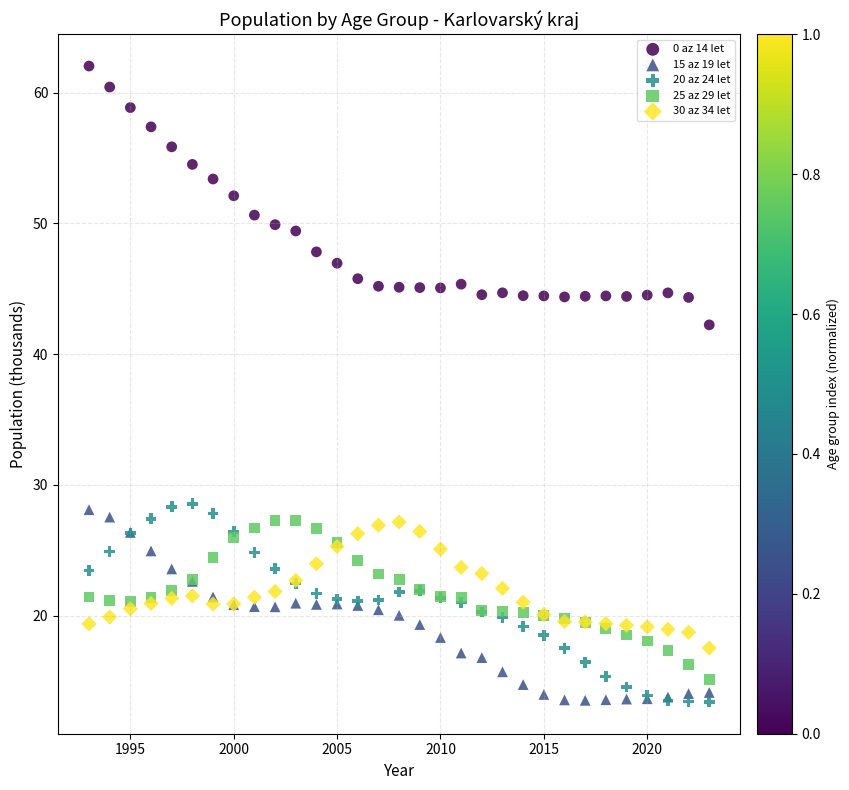

Which series reaches the maximum Y coordinate?

0 az 14 let